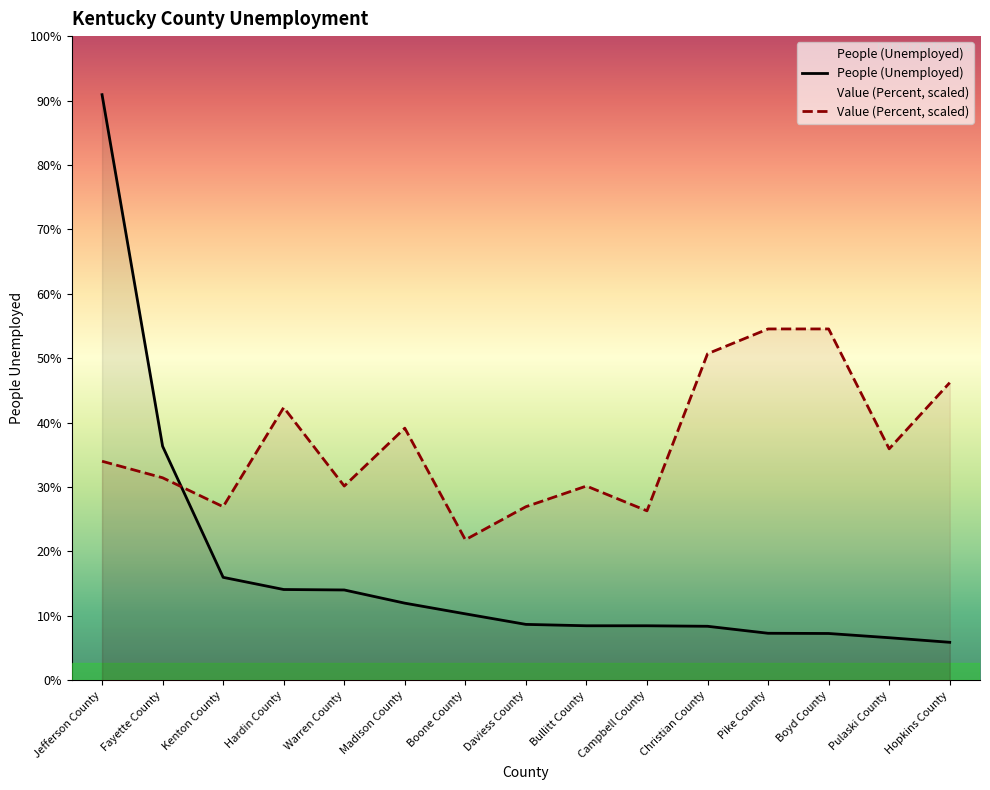

Reading left to right, transcribe all the data shown in this chart.

People (Unemployed): Jefferson County=21709.0	Fayette County=8677.0	Kenton County=3818.0	Hardin County=3367.0	Warren County=3350.0	Madison County=2861.0	Boone County=2465.0	Daviess County=2074.0	Bullitt County=2023.0	Campbell County=2023.0	Christian County=2004.0	Pike County=1745.0	Boyd County=1737.0	Pulaski County=1580.0	Hopkins County=1410.0
Value (Percent): Jefferson County=8121.7	Fayette County=7508.8	Kenton County=6436.1	Hardin County=10113.8	Warren County=7202.3	Madison County=9347.6	Boone County=5210.2	Daviess County=6436.1	Bullitt County=7202.3	Campbell County=6282.8	Christian County=12106.0	Pike County=13025.4	Boyd County=13025.4	Pulaski County=8581.4	Hopkins County=11033.3